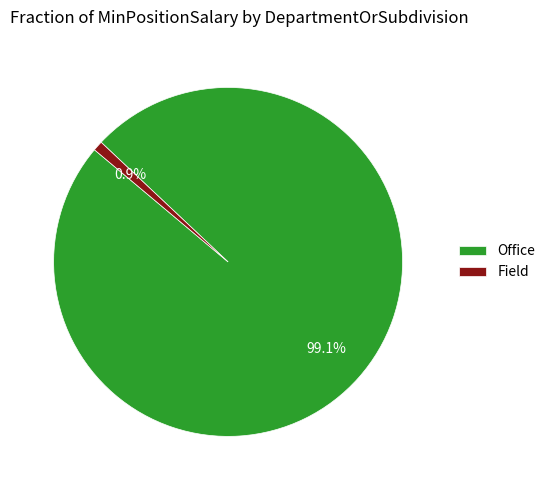

True or false: Office accounts for 99% of the total.

True